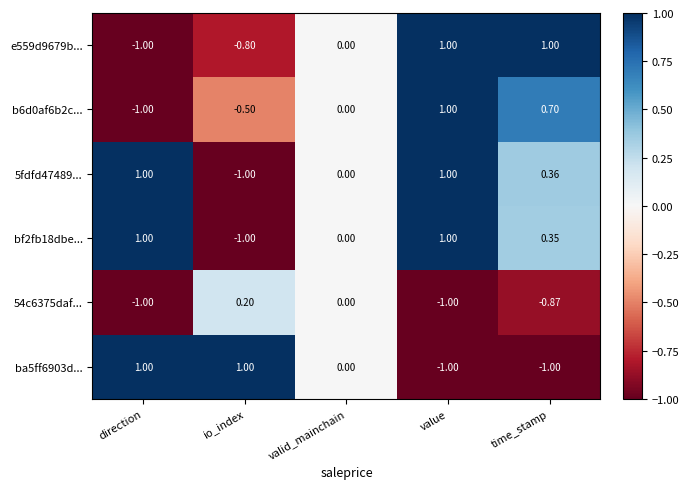

Where is ba5ff6903d... nearest to the value 0?

valid_mainchain